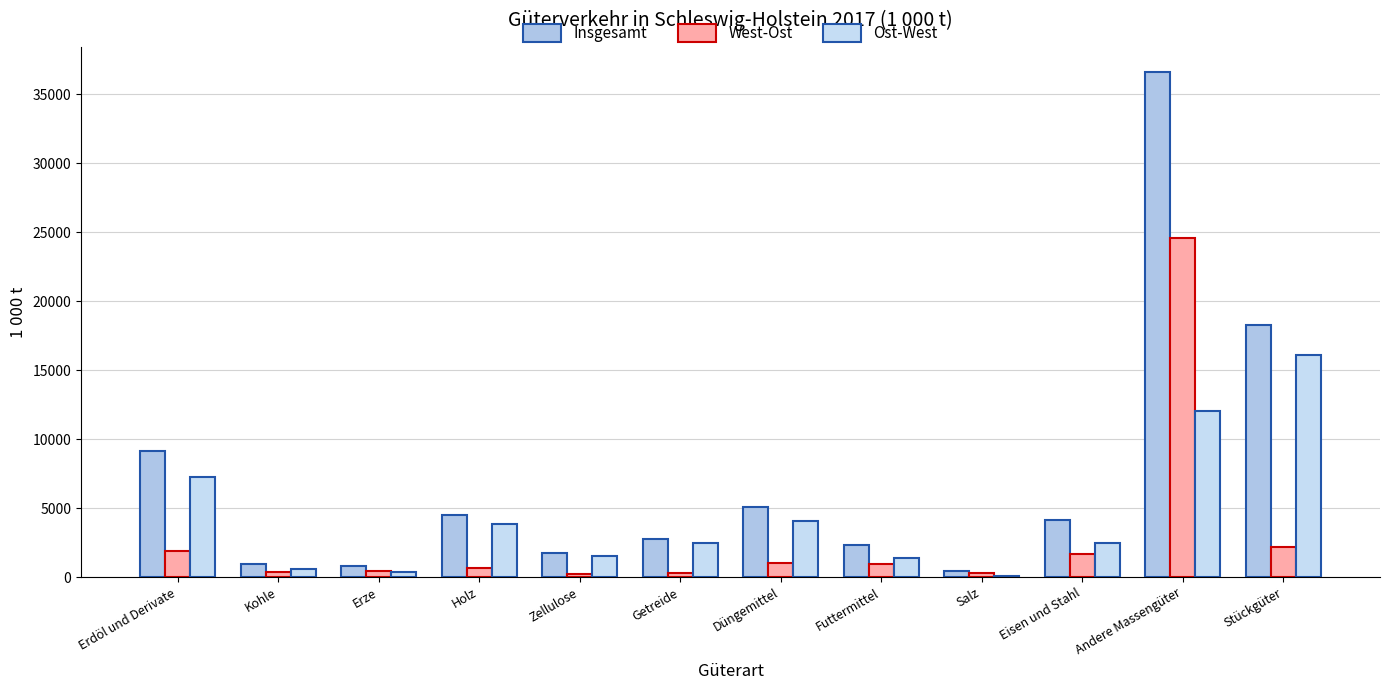

Which series has the largest range (max minus min)?

Insgesamt